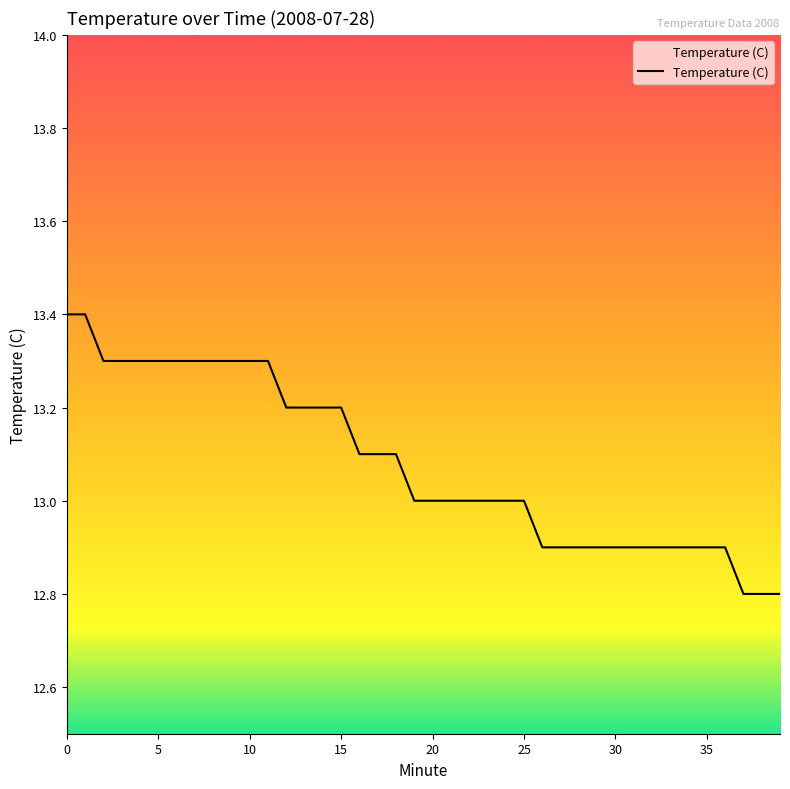

Does the chart display data point markers on the line(s)?

No